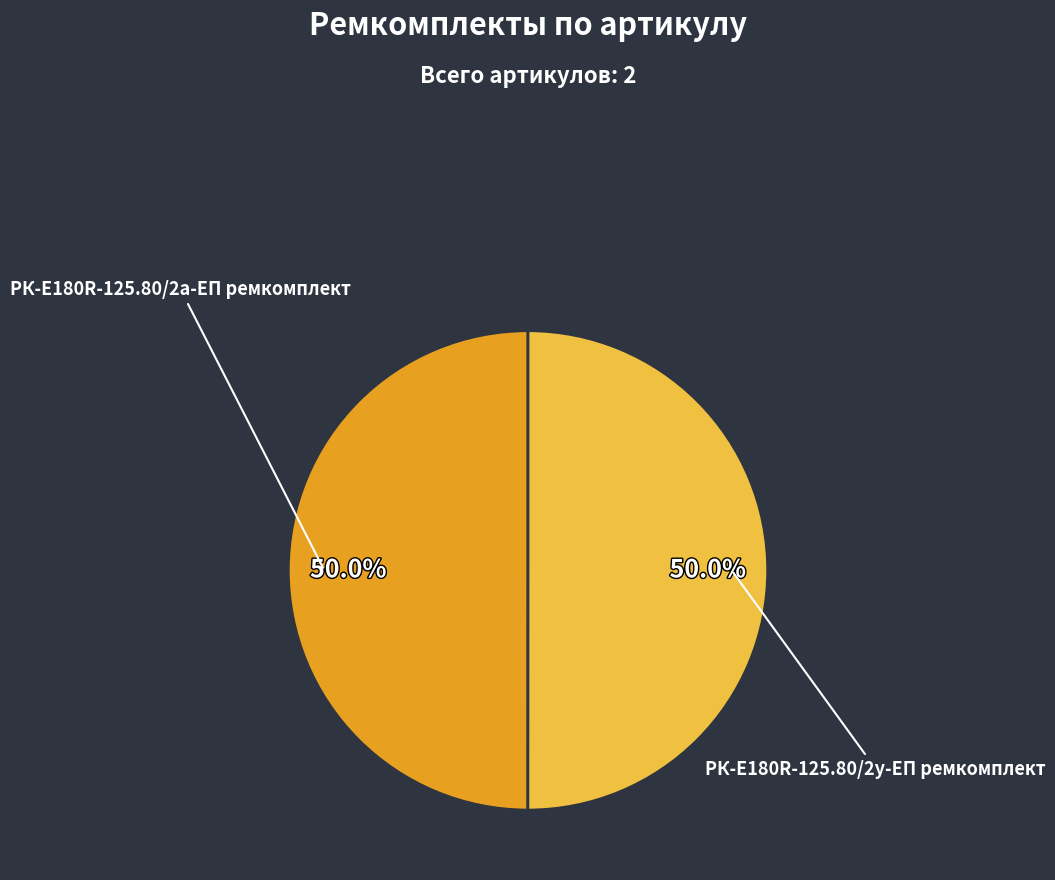

To the nearest percent, what is the average slice percentage?

50%